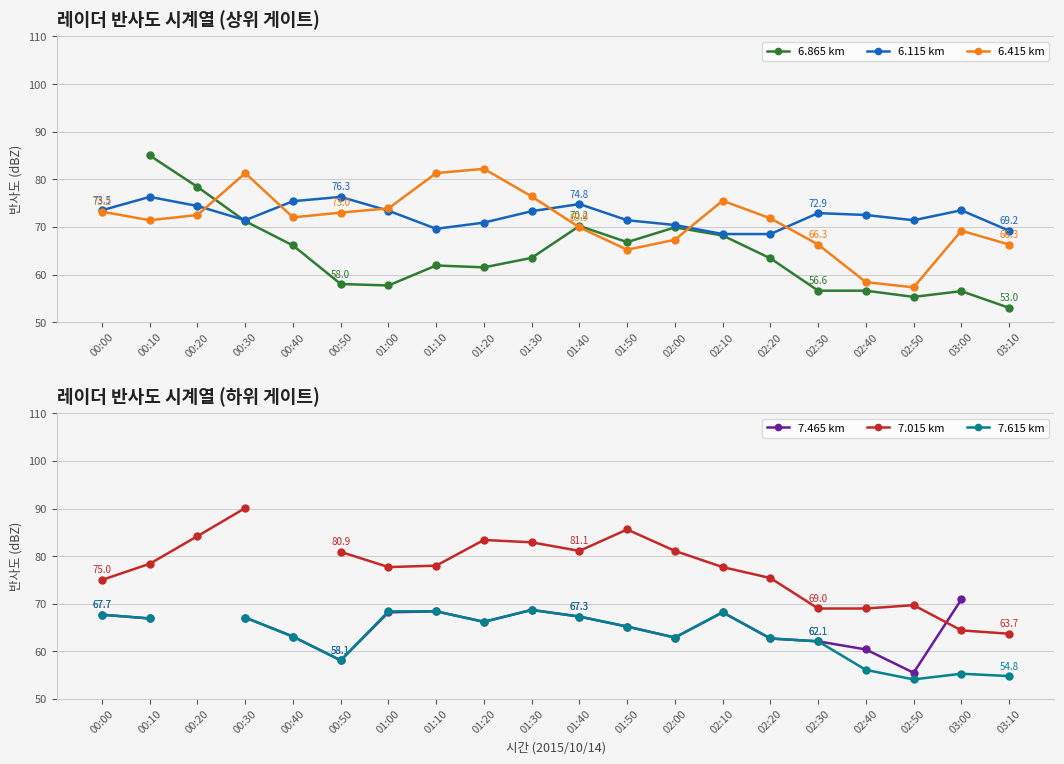

What is the highest value of the 6.115 km series?

76.3